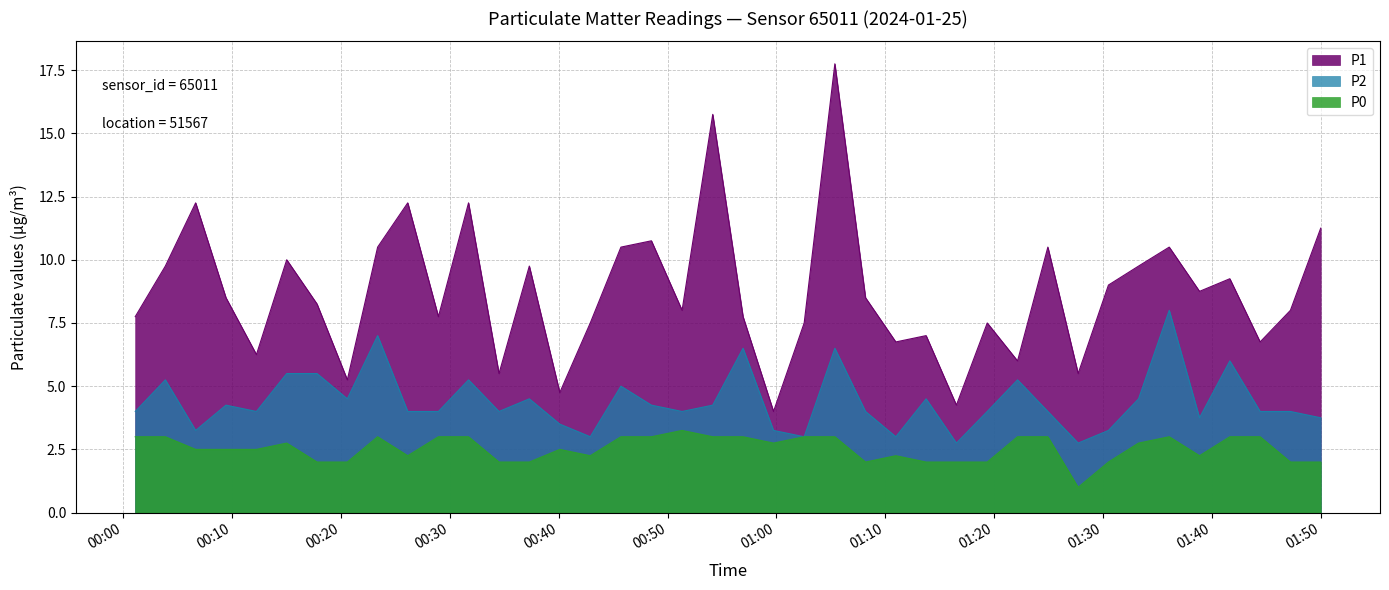

True or false: P1 and P0 intersect in this chart.

False